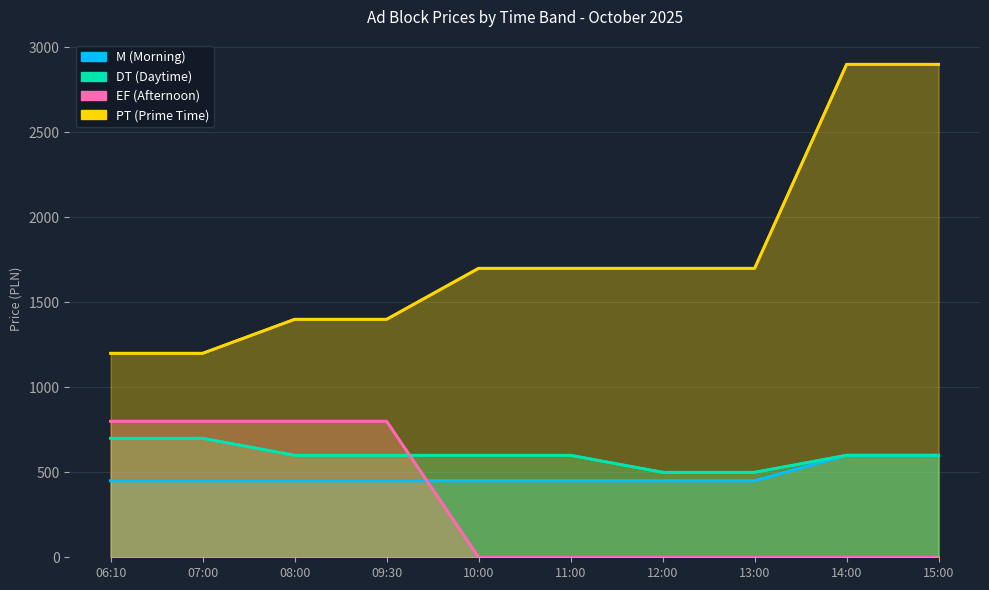

At which label does M (Morning) reach its peak?

14:00